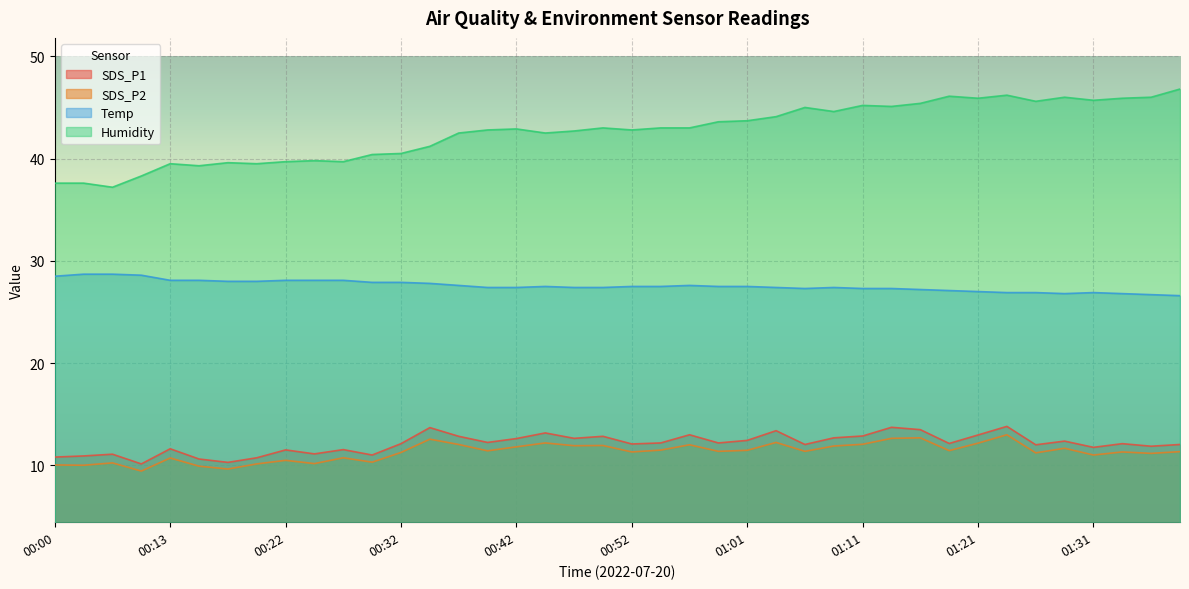

Which has a higher value, 00:42 or 00:13?

00:42